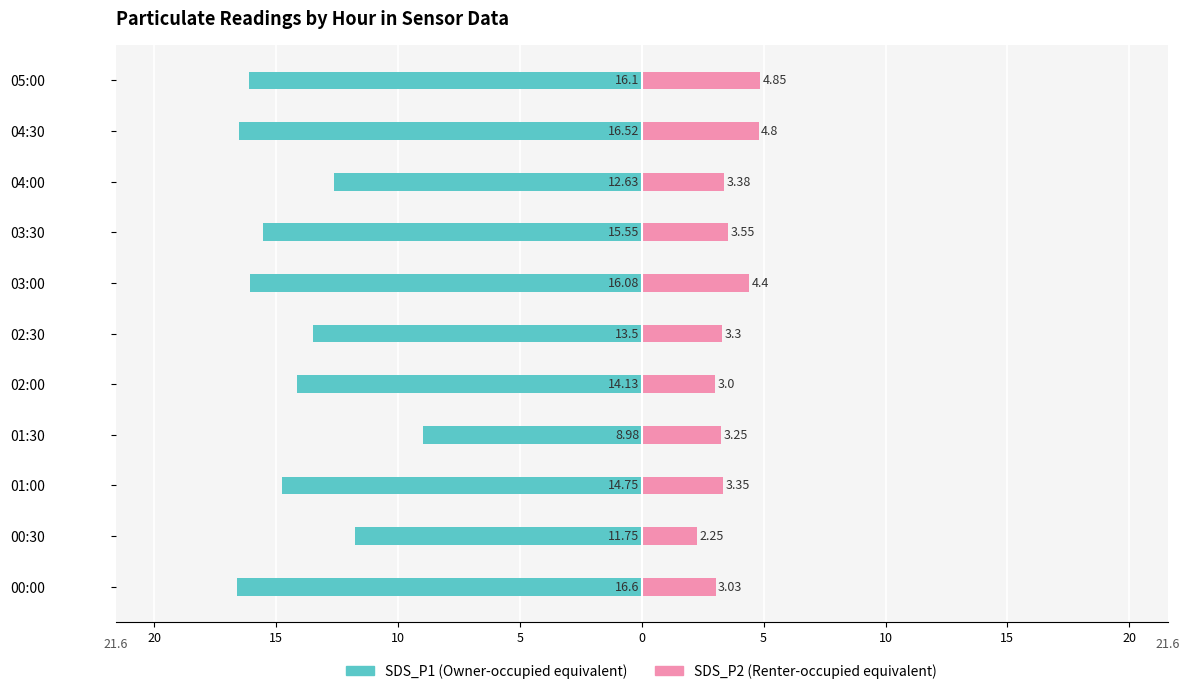

What is the average value of the SDS_P2 series?

3.6